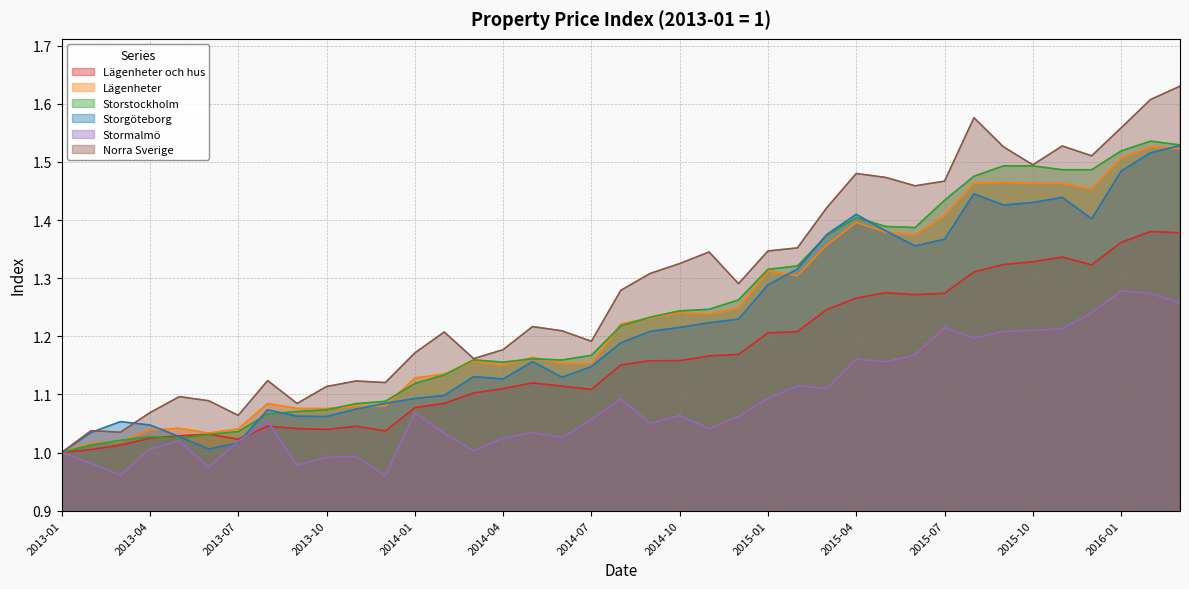

Is it true that Storstockholm equals 1.1 at 2013-11?

True